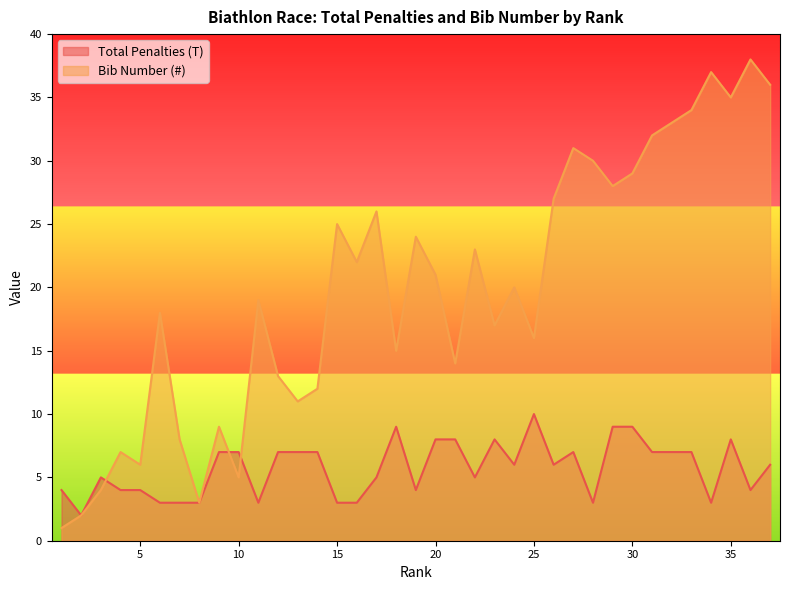

Which series has the largest total across all categories?

Bib Number (#)